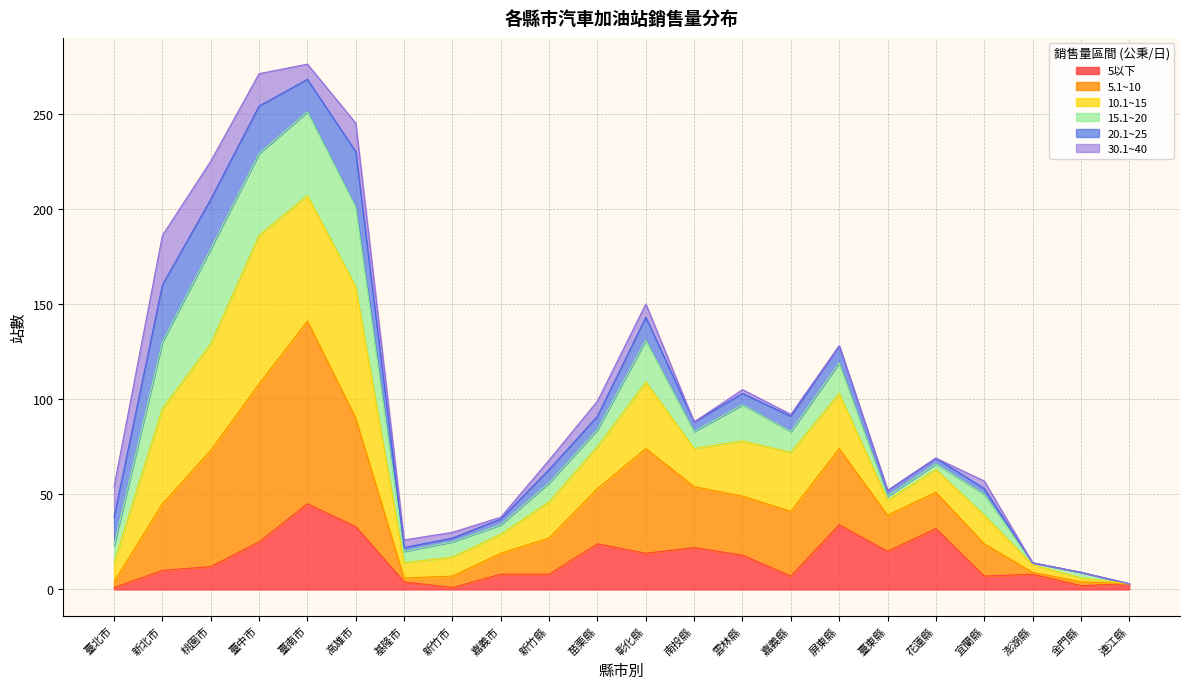

Which category has the highest value in the 5以下 series?

臺南市